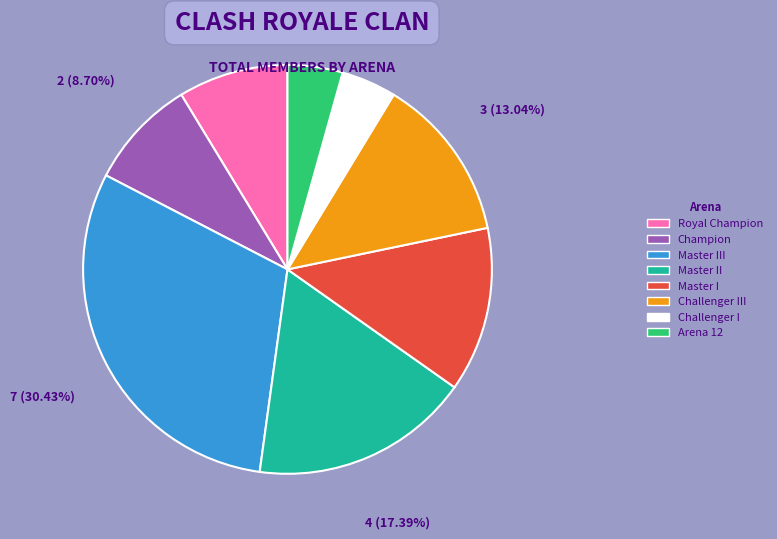

Which category has the biggest portion of the pie?

Master III